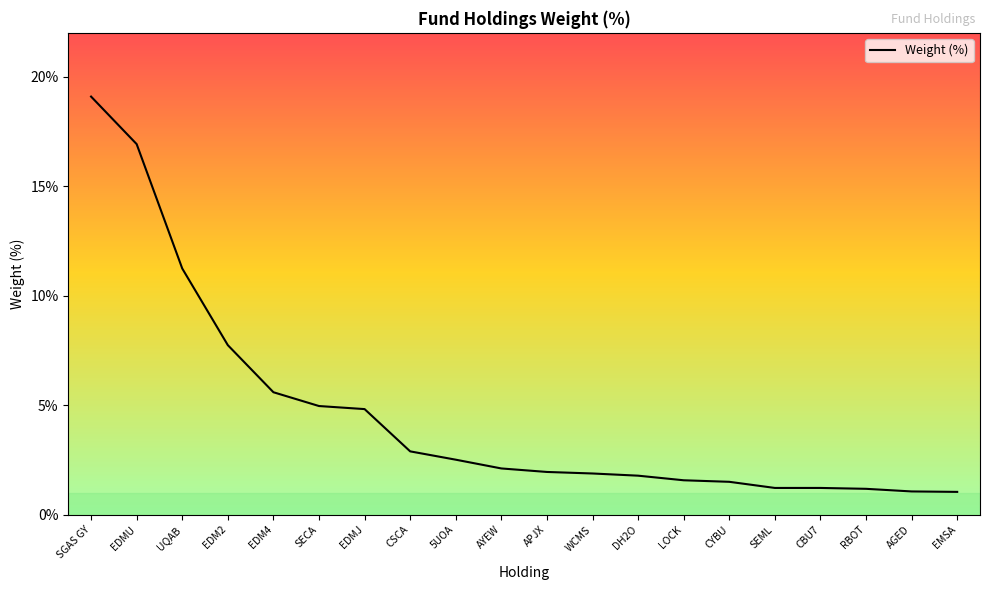

How many lines are shown in the chart?

1